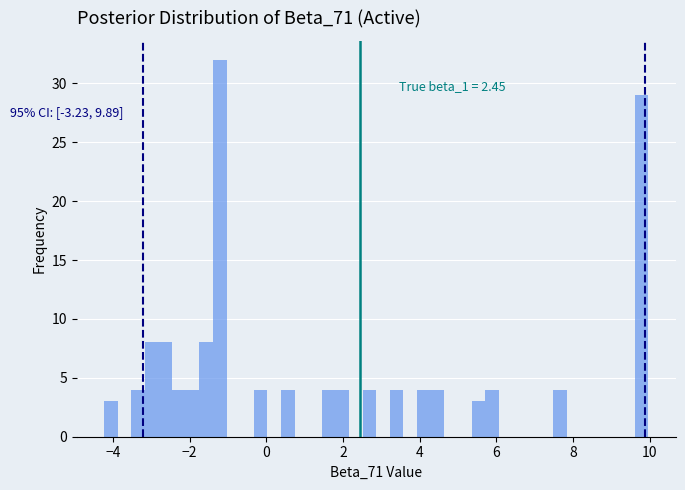

Around what value on the x-axis is the tallest bar? Give the approximate position of its centre, as read against the axis.

-1.2